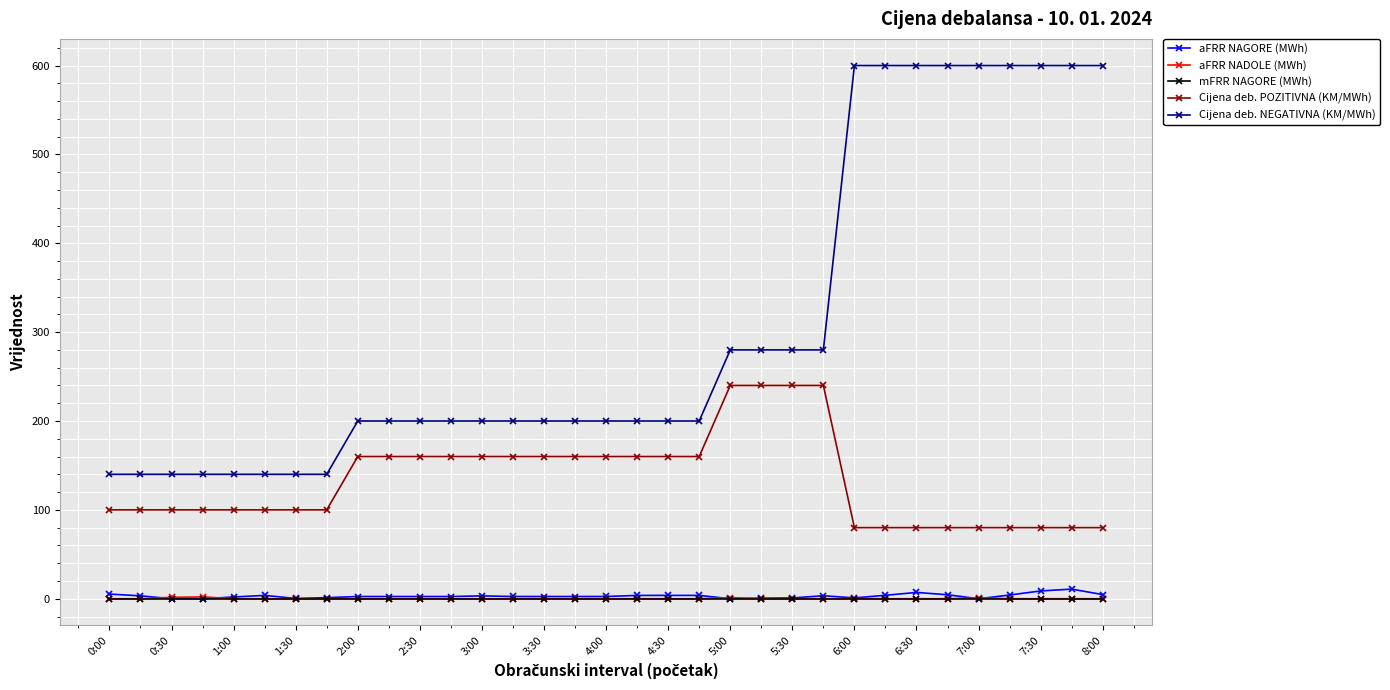

What is the minimum value for Cijena deb. POZITIVNA (KM/MWh)?

80.0